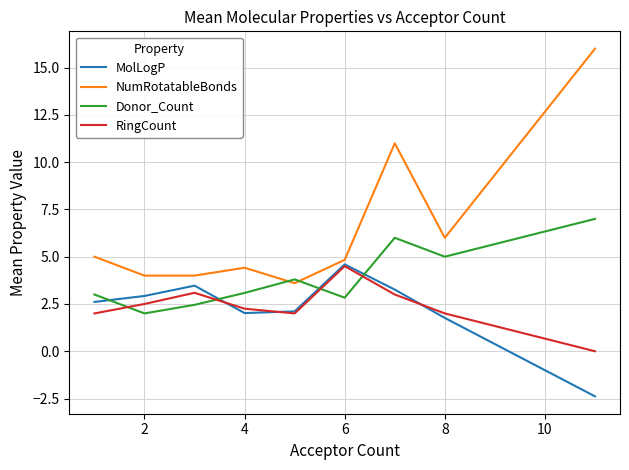

Which series has the largest total across all categories?

NumRotatableBonds